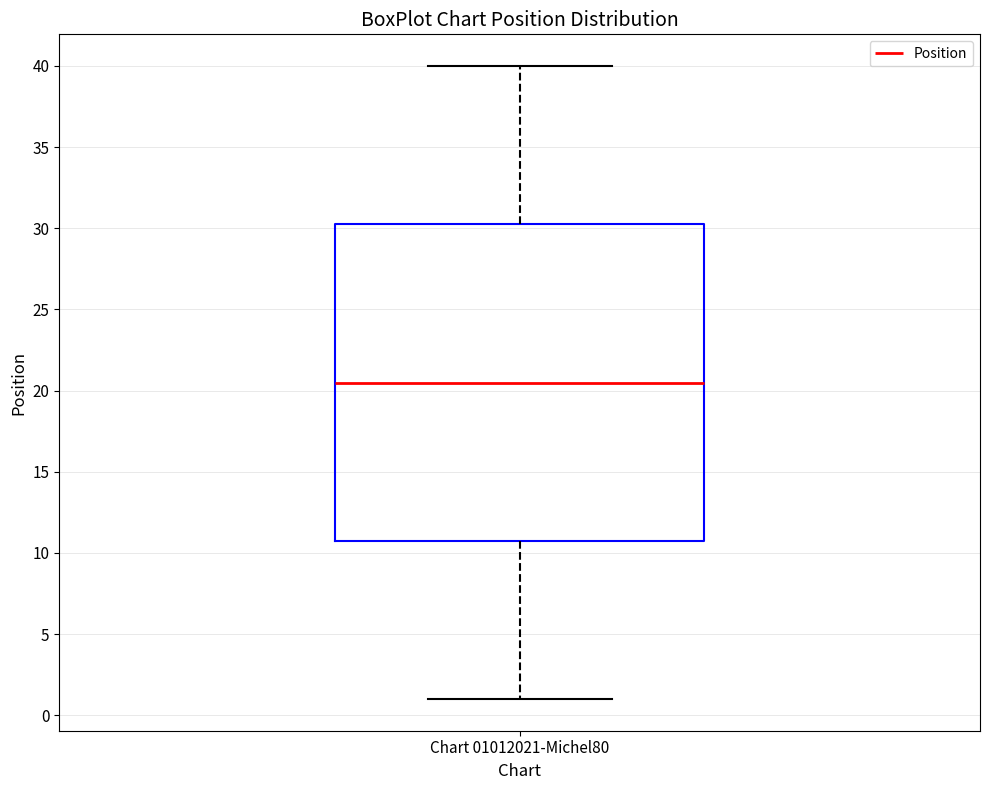

Read this box plot against the y-axis: the position of the median line, the range covered by the box, and the ends of both whiskers. The values are not printed on the chart, so give them approximately, as read against the axis.

median 20.5, box 11.0 to 30.5, whiskers 1.0 to 40.0